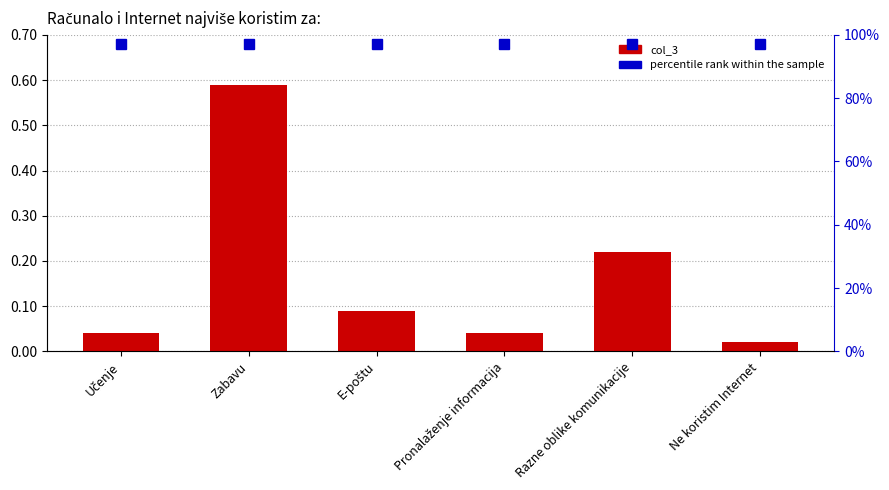

Rank the categories by value from highest to lowest.

Zabavu, Razne oblike komunikacije, E-poštu, Učenje, Pronalaženje informacija, Ne koristim Internet